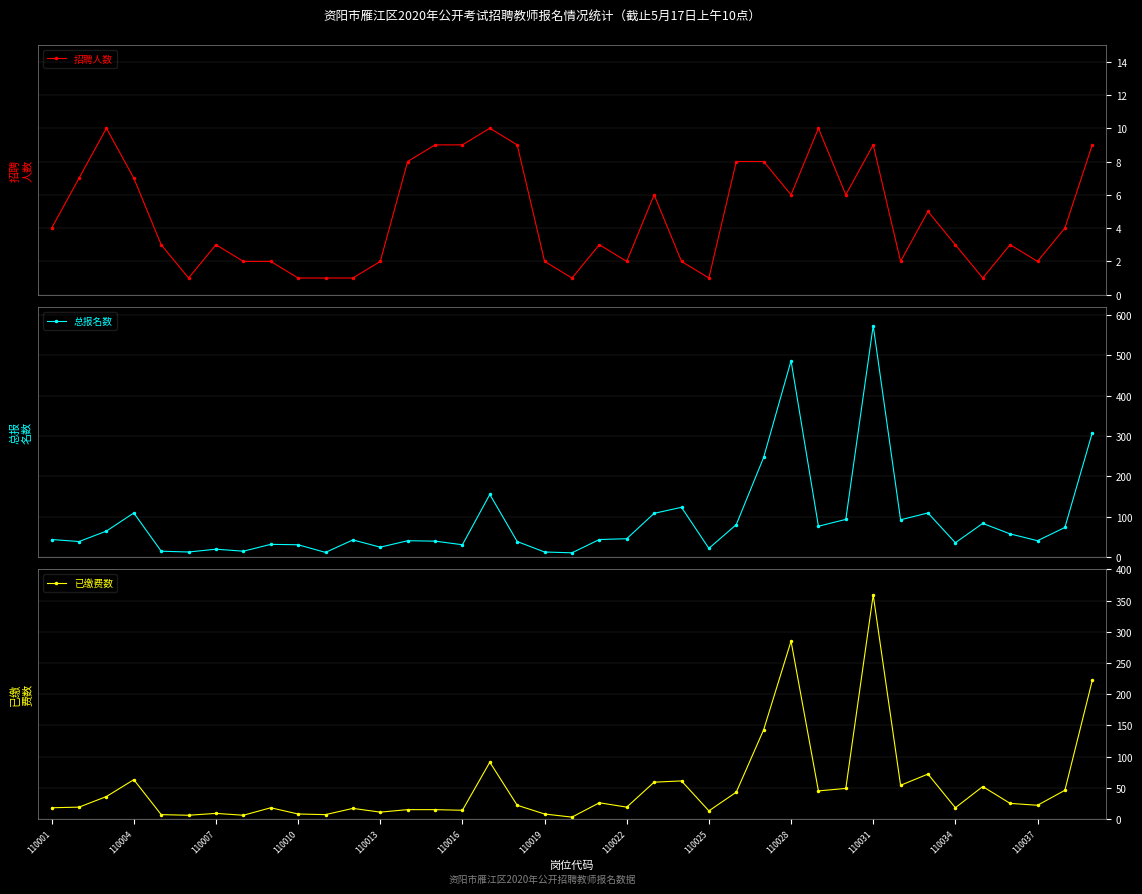

At how many categories does at least one series exceed 379?

2